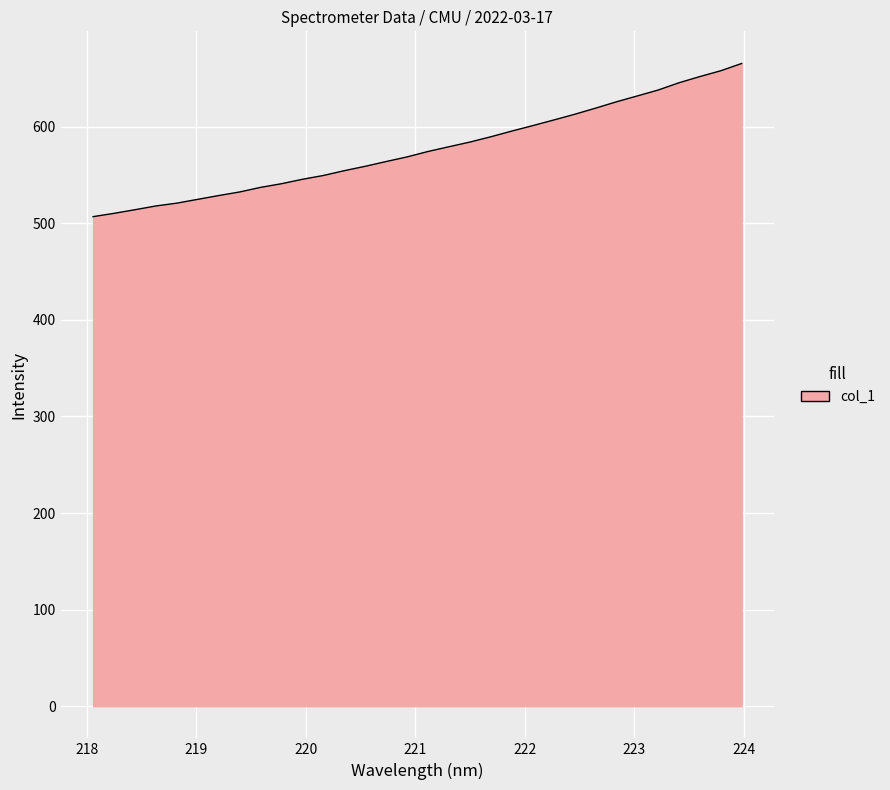

What is the minimum value shown in the chart?

506.9